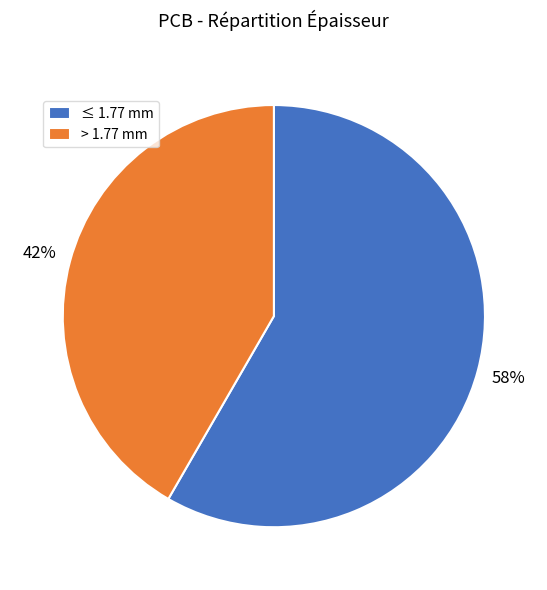

To the nearest percent, what percentage of the pie is ≤ 1.77 mm?

58%